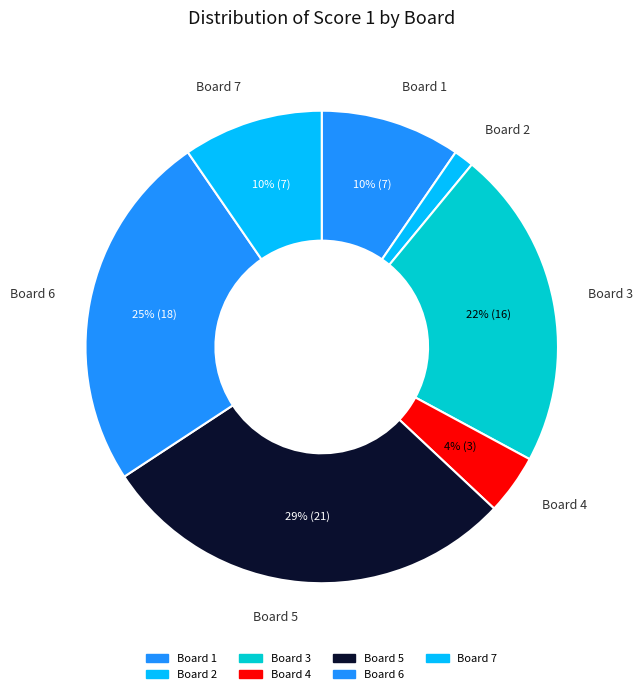

Is the sum of Board 6 and Board 5 greater than half?

Yes